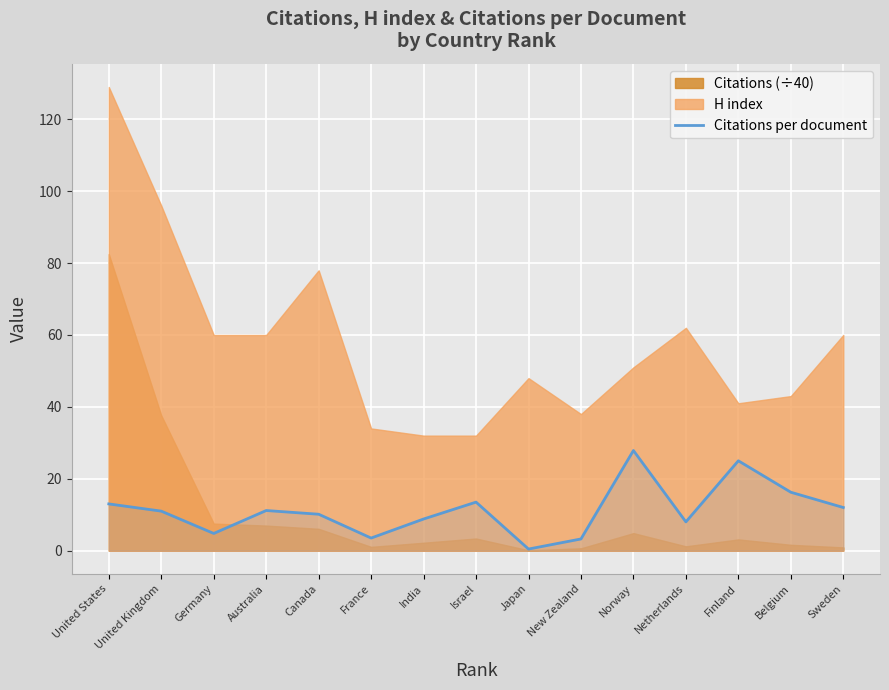

Which category has the highest value across all series?

Norway